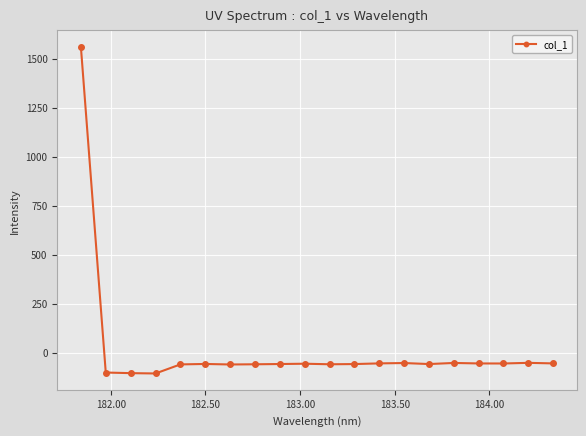

What is the difference between the maximum and minimum values?

1665.7